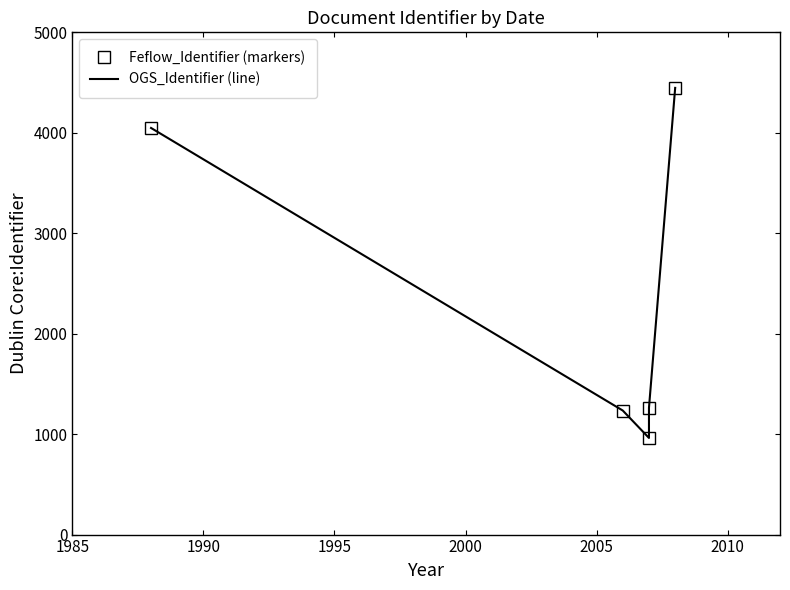

Between 1985 and 1990, which is larger?

1985